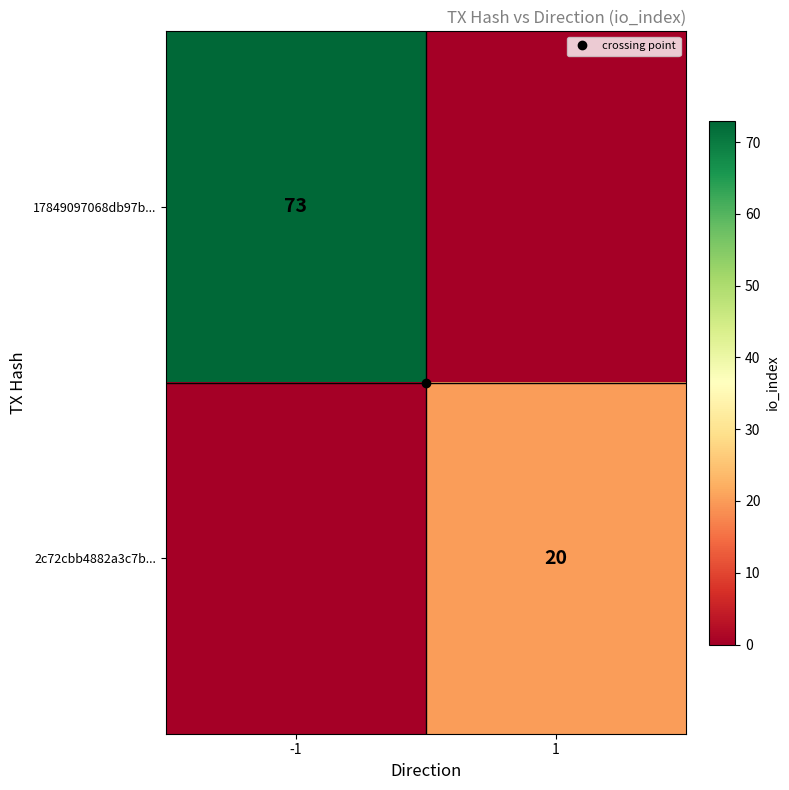

At 1, list the series in order from largest to smallest.

2c72cbb4882a3c7b..., 17849097068db97b...